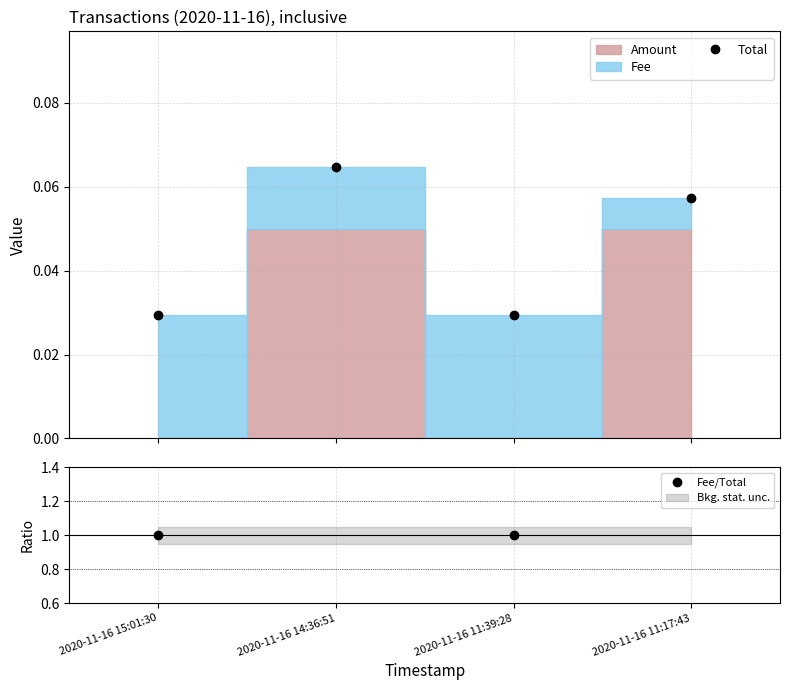

In Total, how many points are higher than both neighbors (excluding endpoints)?

1